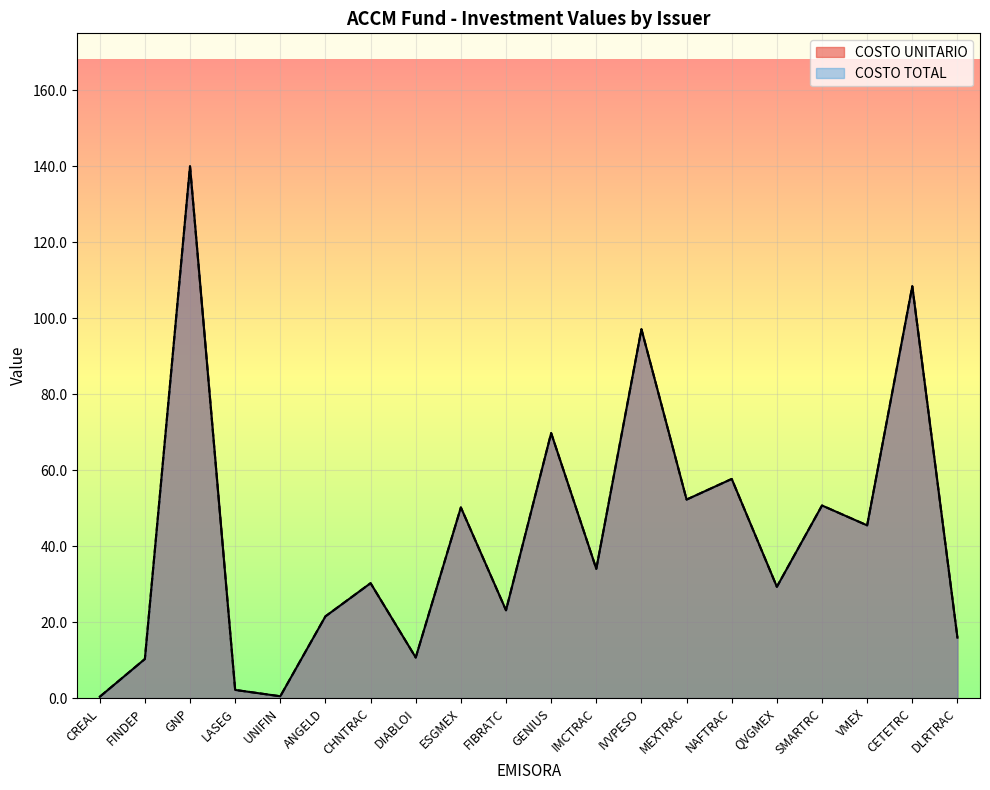

Rank the series by their maximum value, from lowest to highest.

COSTO UNITARIO, COSTO TOTAL